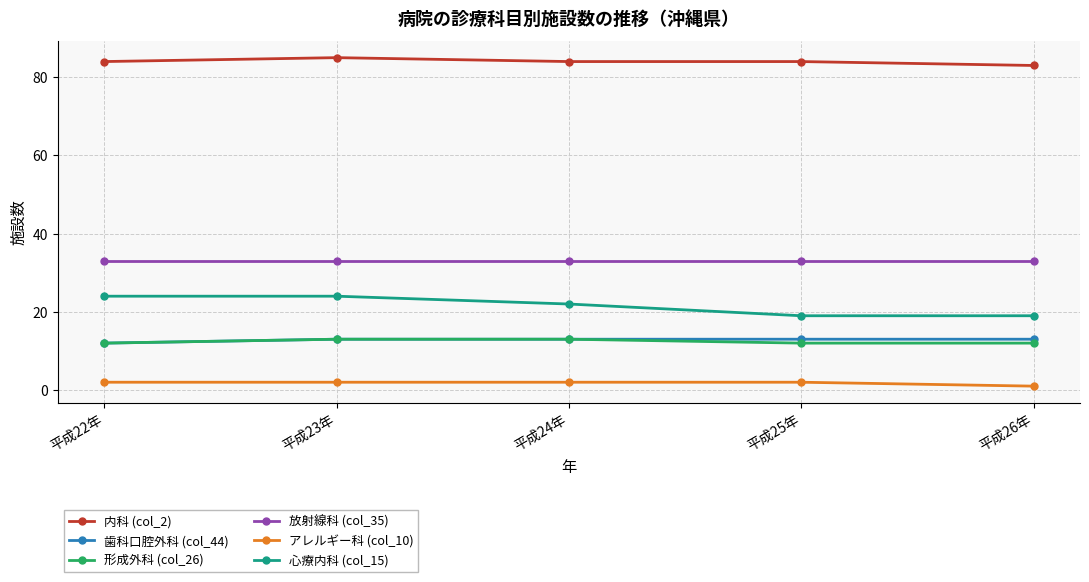

What is the label of the 1st point from the left?

平成22年